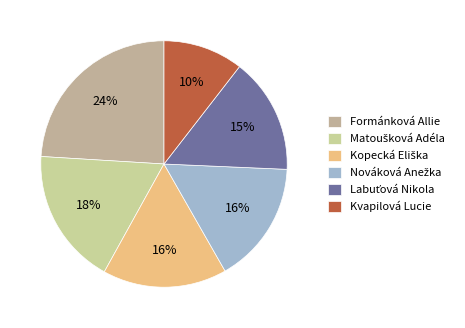

True or false: Kopecká Eliška accounts for 28% of the total.

False